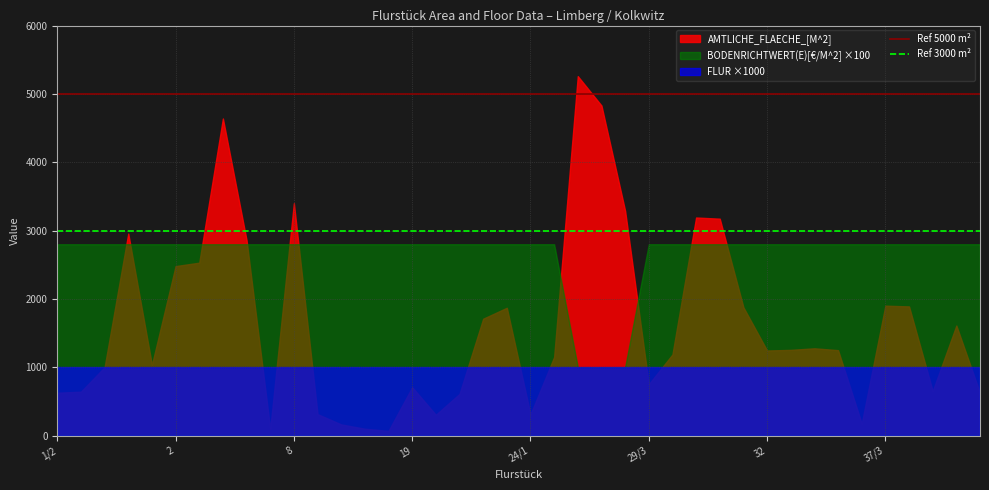

List the series in order of their overall mean, lowest first.

FLUR ×1000, AMTLICHE_FLAECHE_[M^2], BODENRICHTWERT(E)[€/M^2] ×100